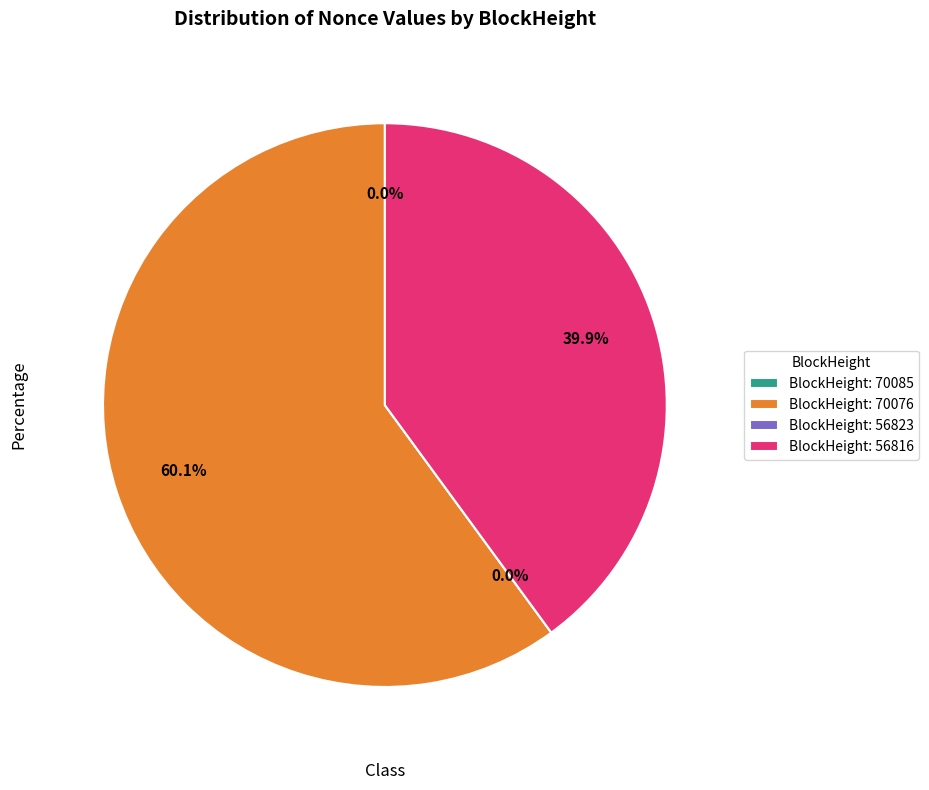

Which category has the biggest portion of the pie?

70076